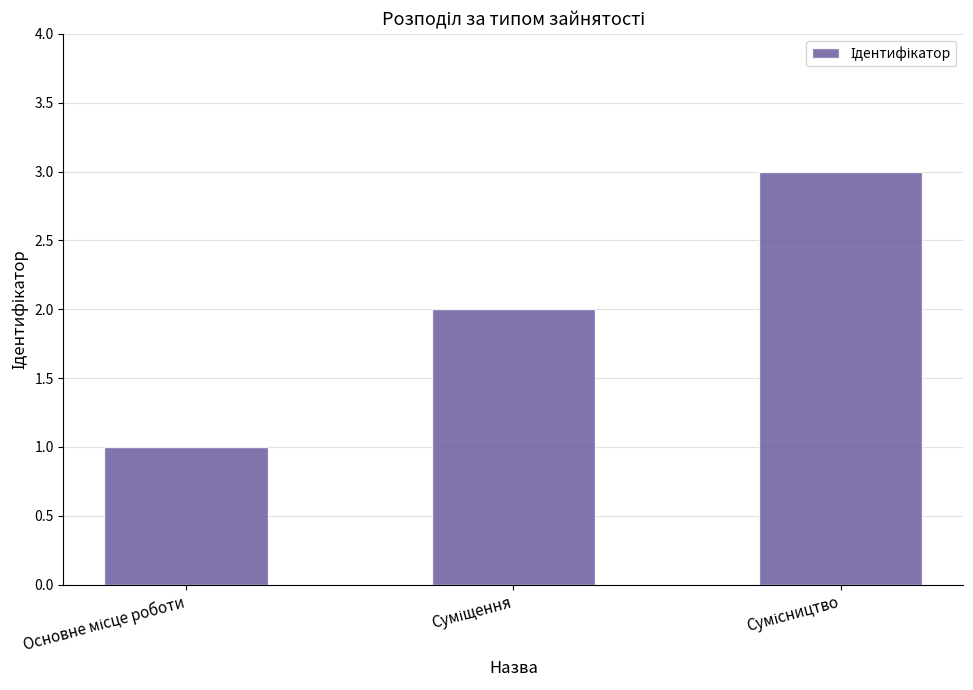

How many distinct data groups are displayed?

1